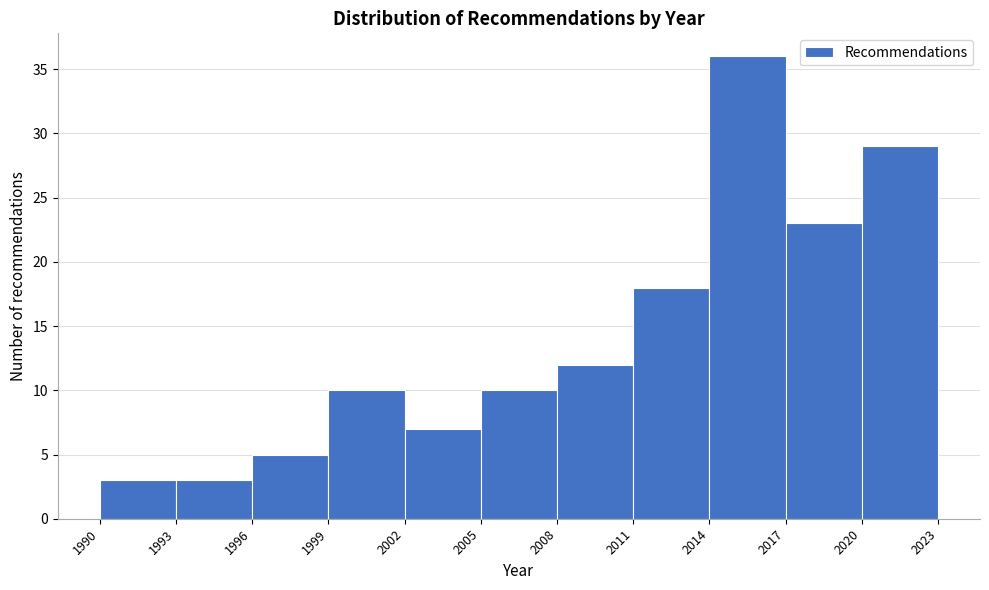

Which range on the x-axis has the tallest bar?

2014 to 2017